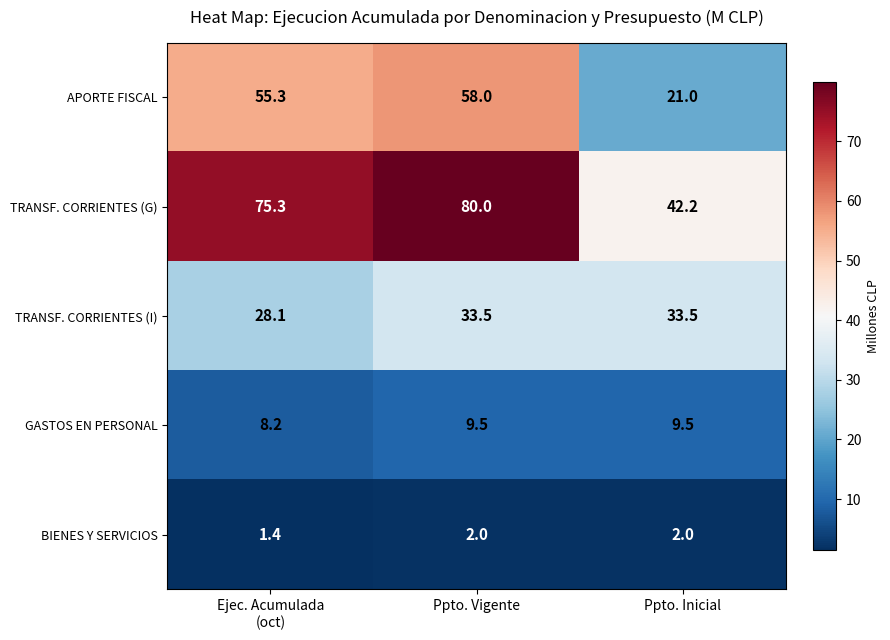

Which series has the largest total across all categories?

TRANSF. CORRIENTES (G)